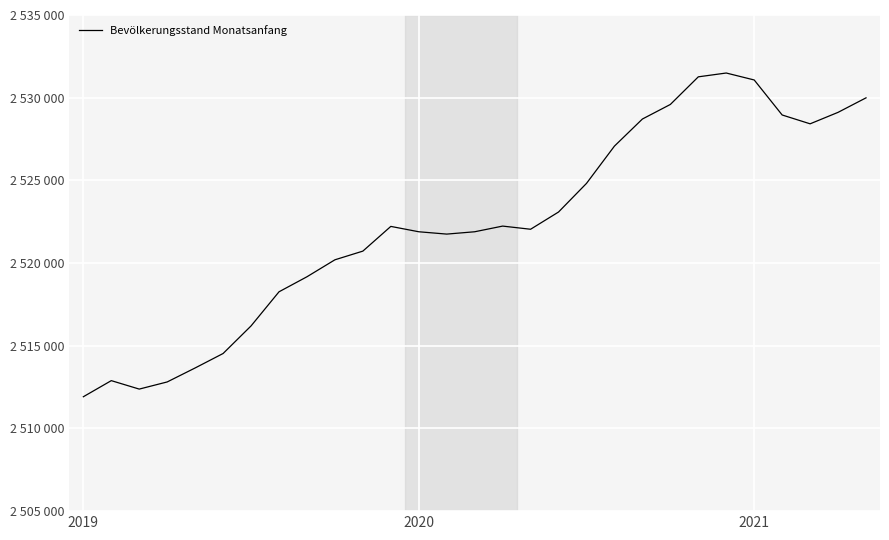

Is this an area chart (filled region under the line)?

No